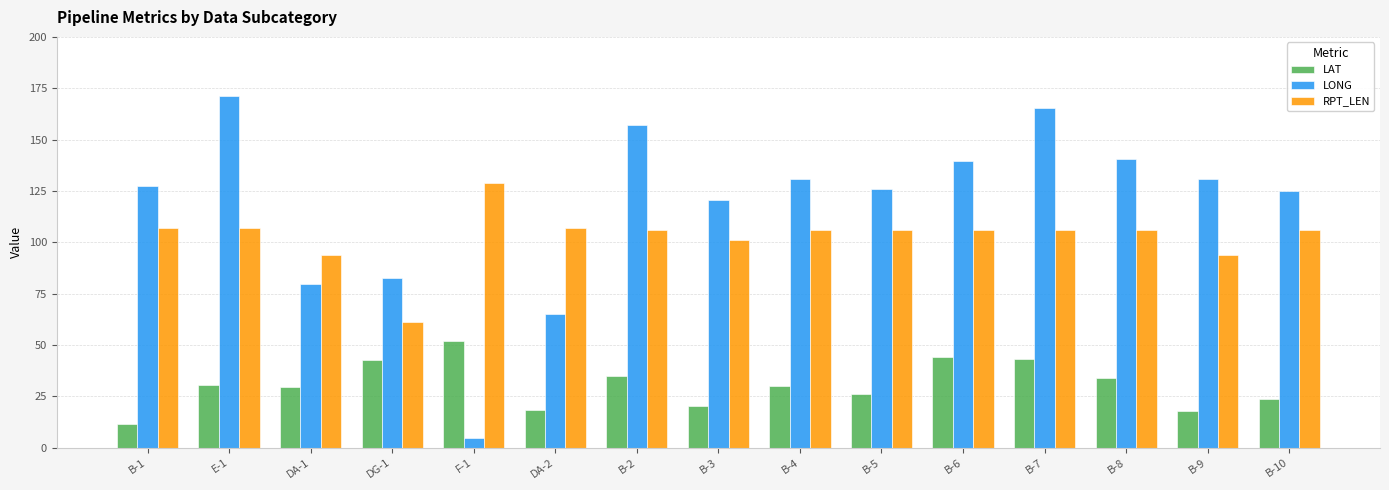

What is the difference between the maximum and minimum values in the LAT series?

40.4